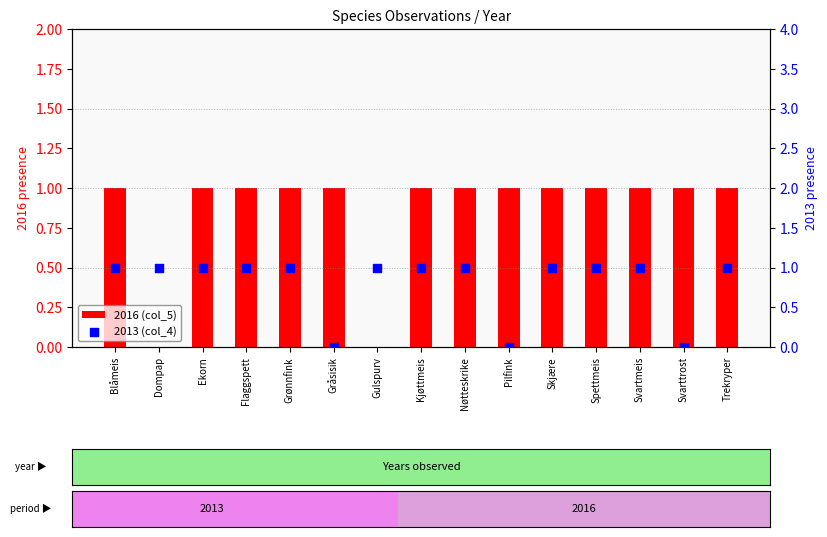

What is the total value across all series at Blåmeis?

2